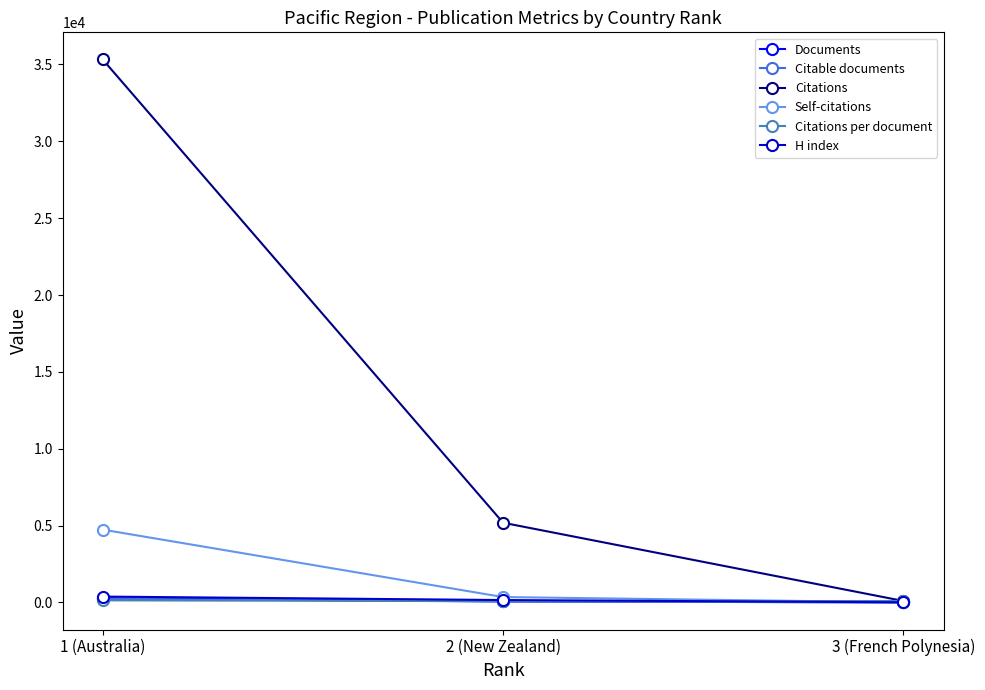

What is the approximate value of Self-citations at 1 (Australia)?

4734.0